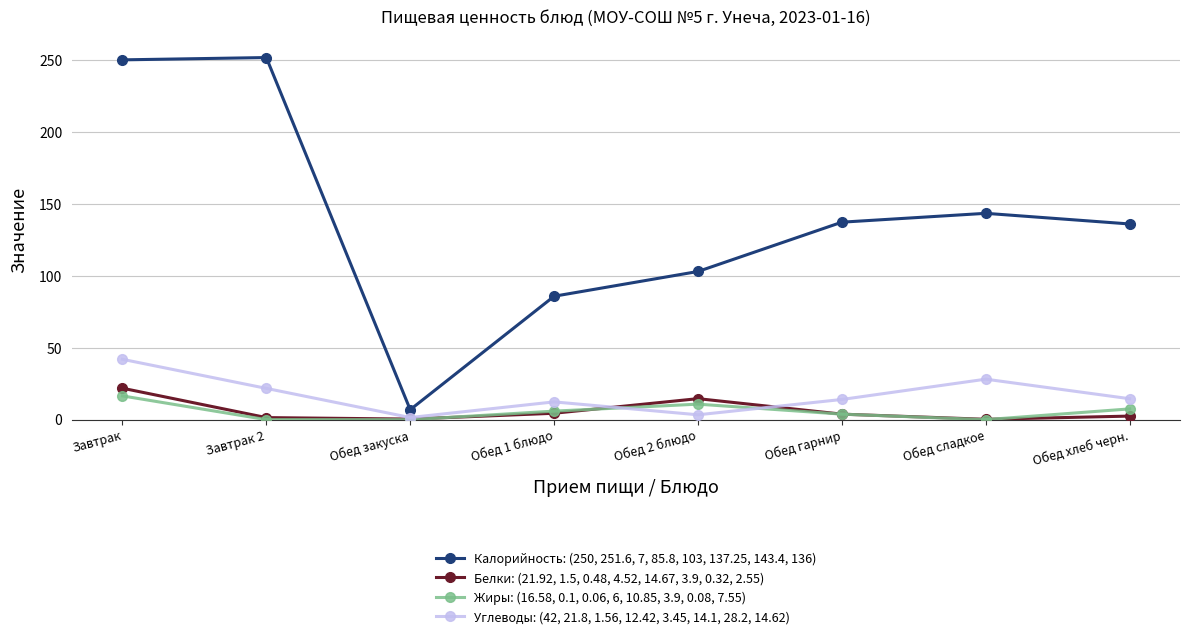

Which series has the largest total across all categories?

Калорийность: (250, 251.6, 7, 85.8, 103, 137.25, 143.4, 136)